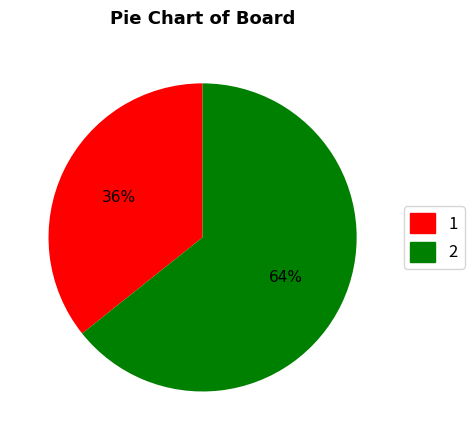

To the nearest percent, what percentage of the pie is 2?

64%